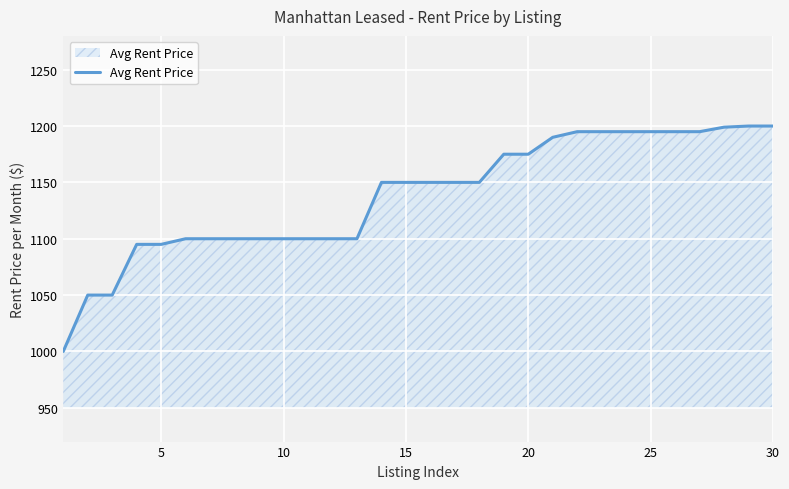

What is the maximum value shown in the chart?

1200